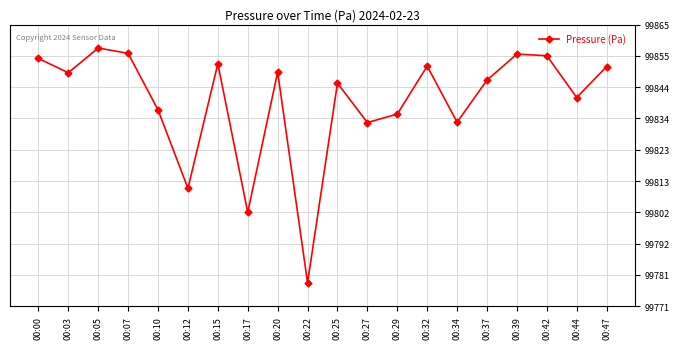

What is the value of the 9th point from the left?

99849.3